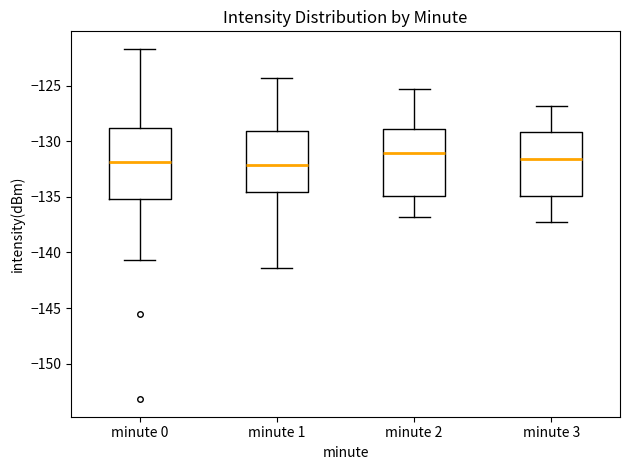

Which box's median line is the highest?

minute 2